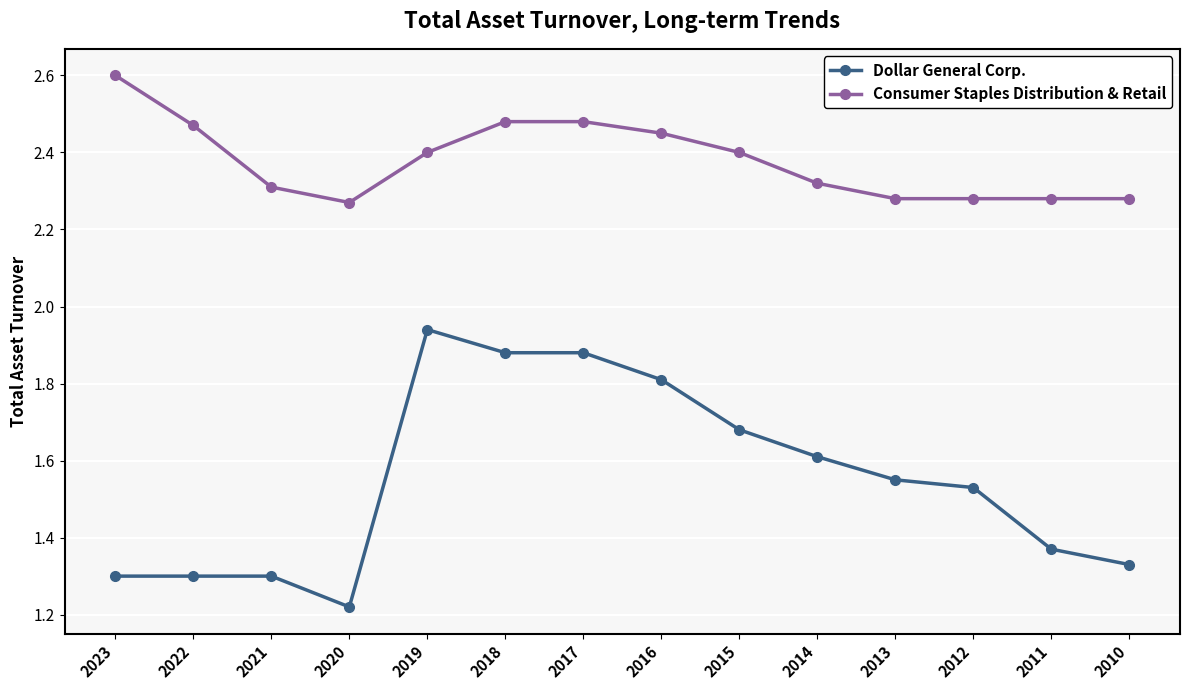

At which label is Dollar General Corp. closest to 1?

2020